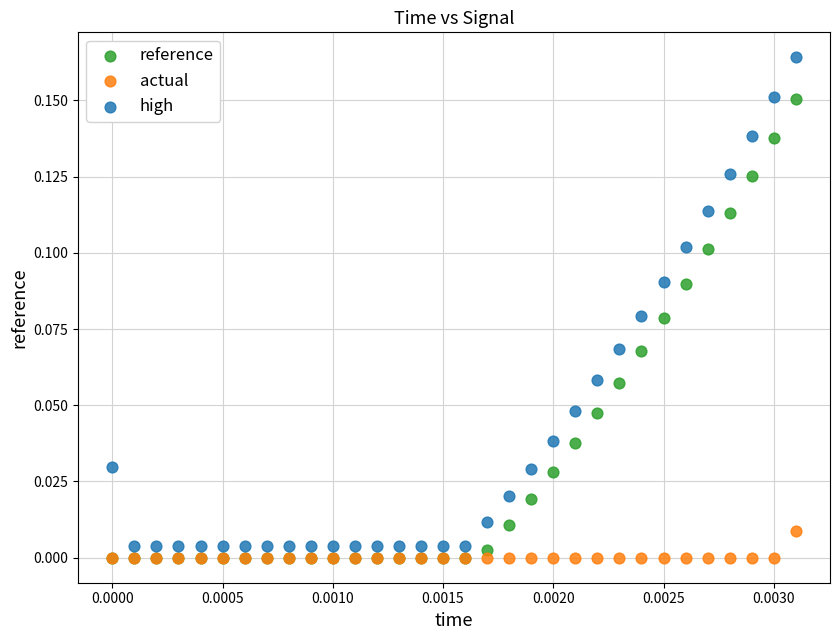

What are all the series names shown in the legend?

reference, actual, high